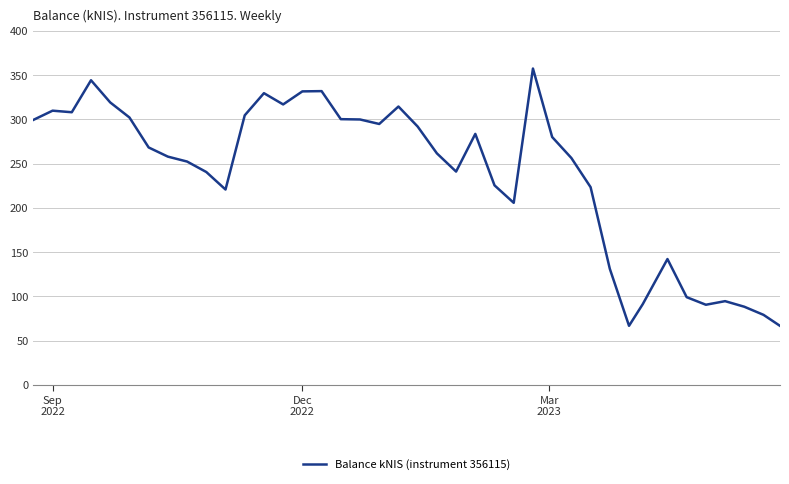

Is this an area chart (filled region under the line)?

No